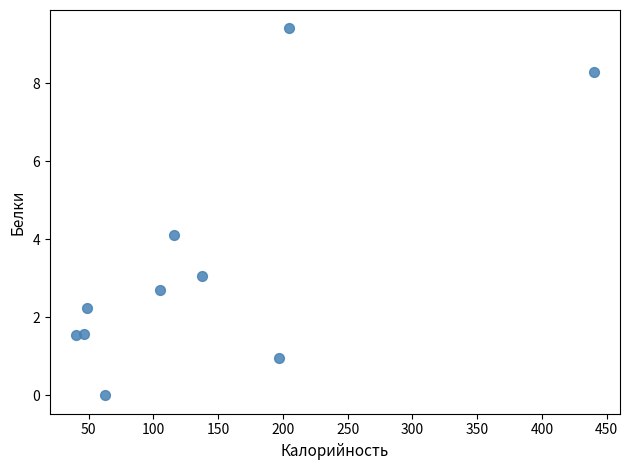

What is the average X value?

139.7